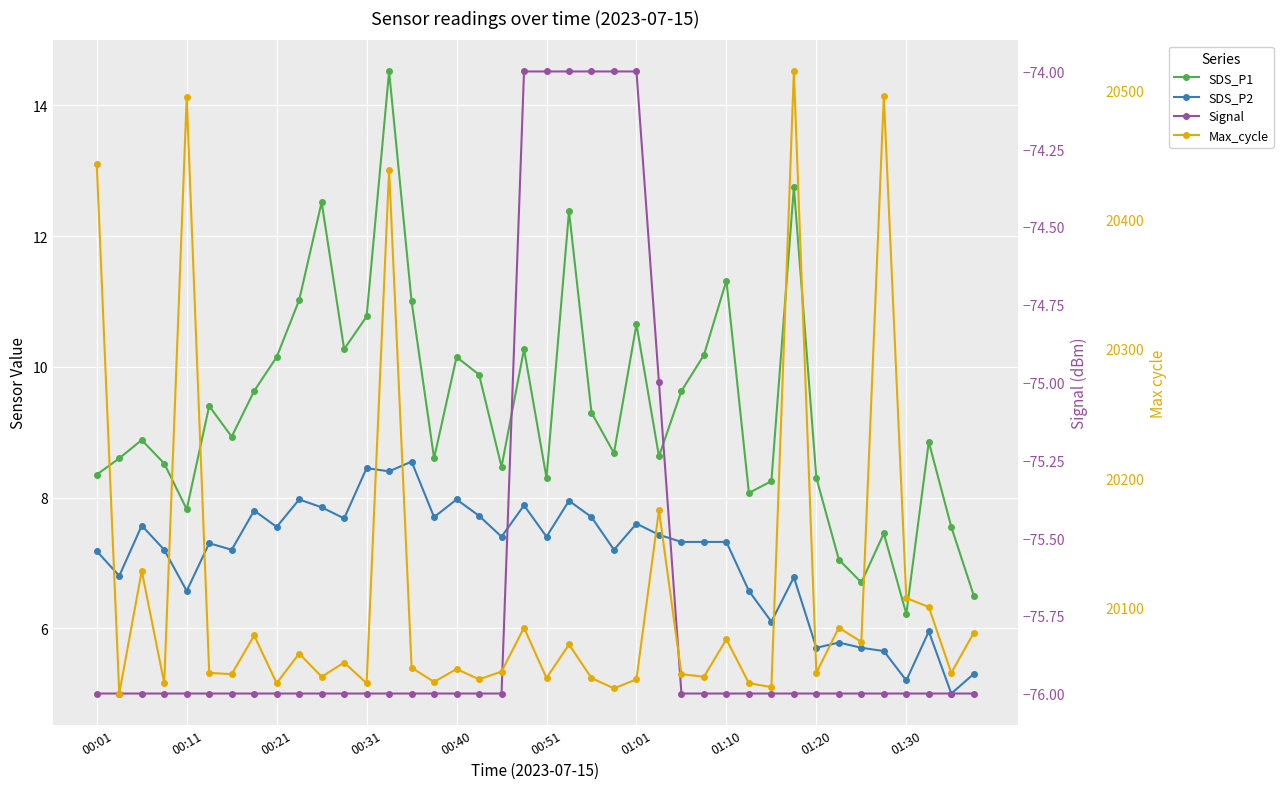

True or false: Signal and SDS_P1 intersect in this chart.

False